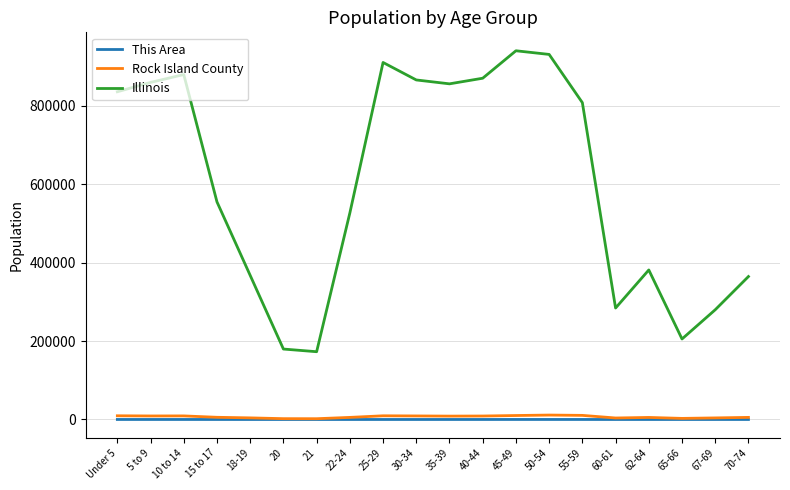

Which series has the widest spread of values?

Illinois